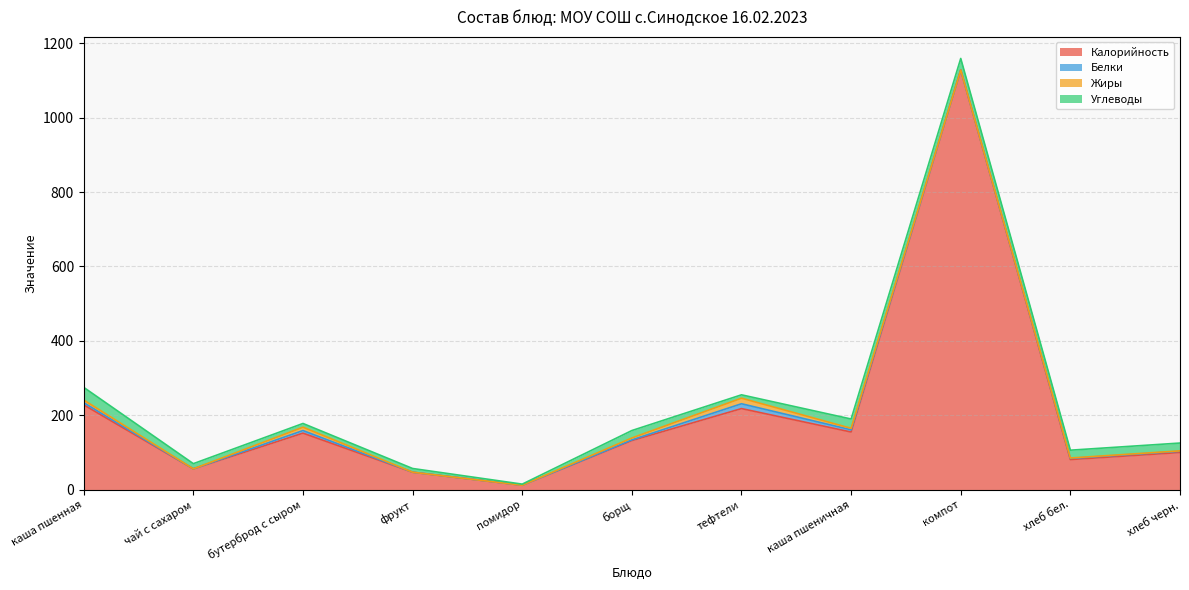

What is the difference between the maximum and minimum values in the Углеводы series?

31.0